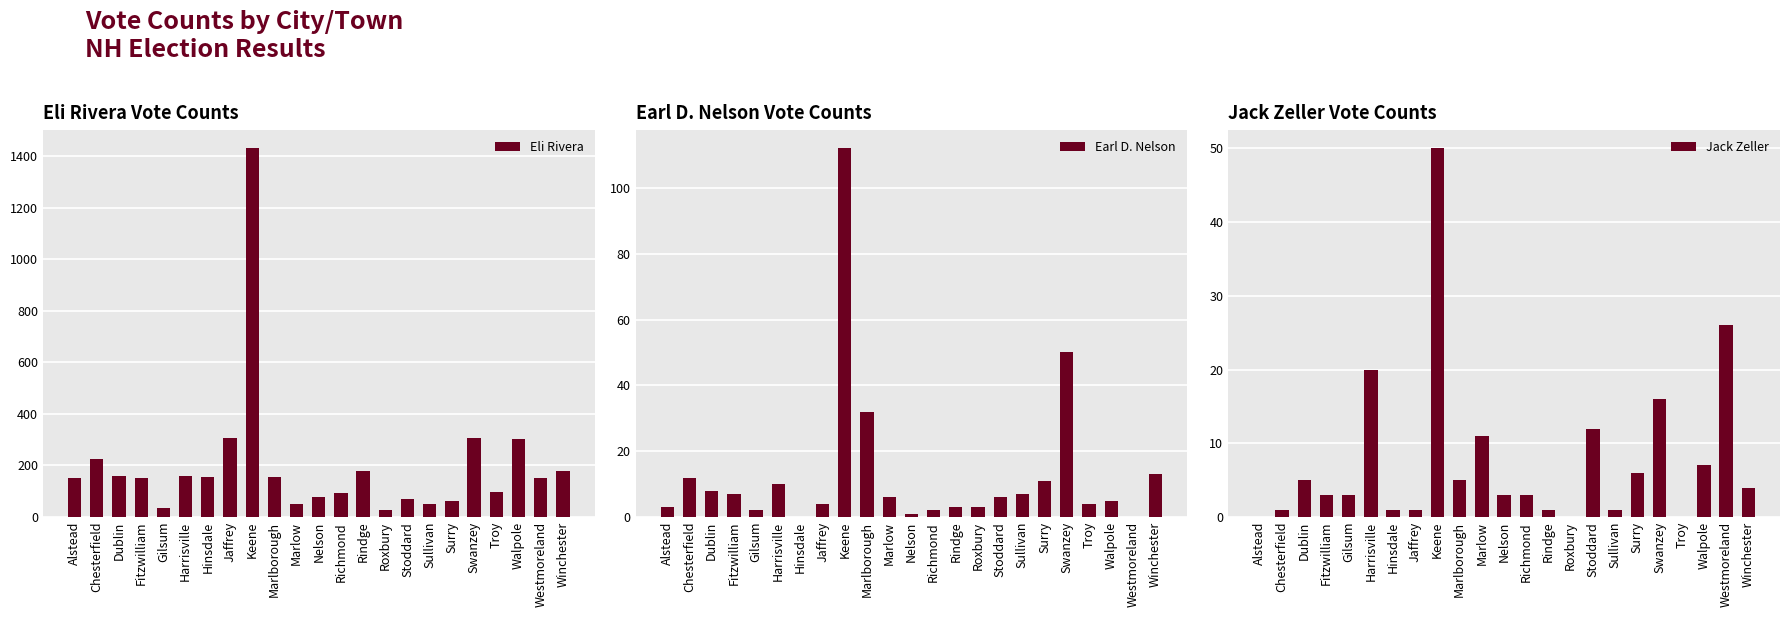

What are all the series names shown in the legend?

Eli Rivera, Earl D. Nelson, Jack Zeller